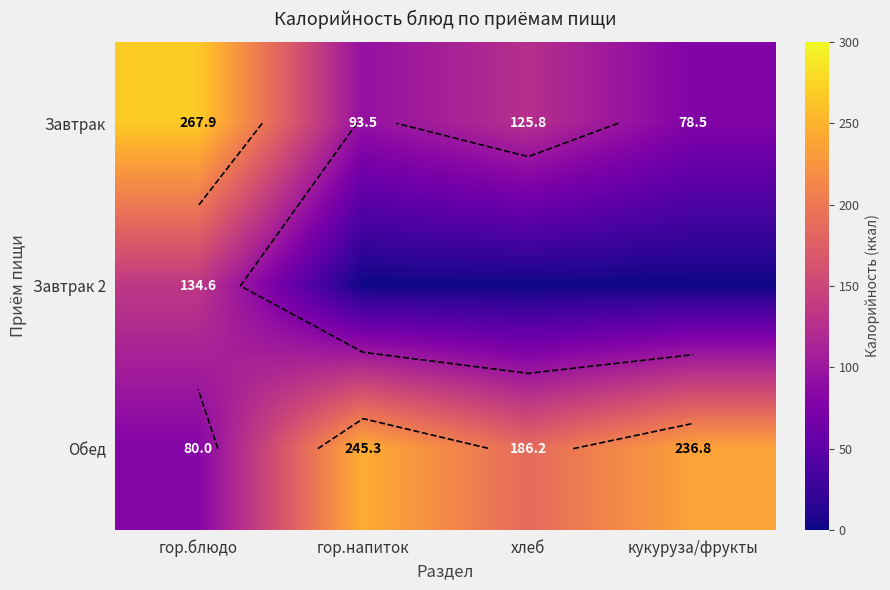

Where is Завтрак 2 nearest to the value 67?

гор.напиток